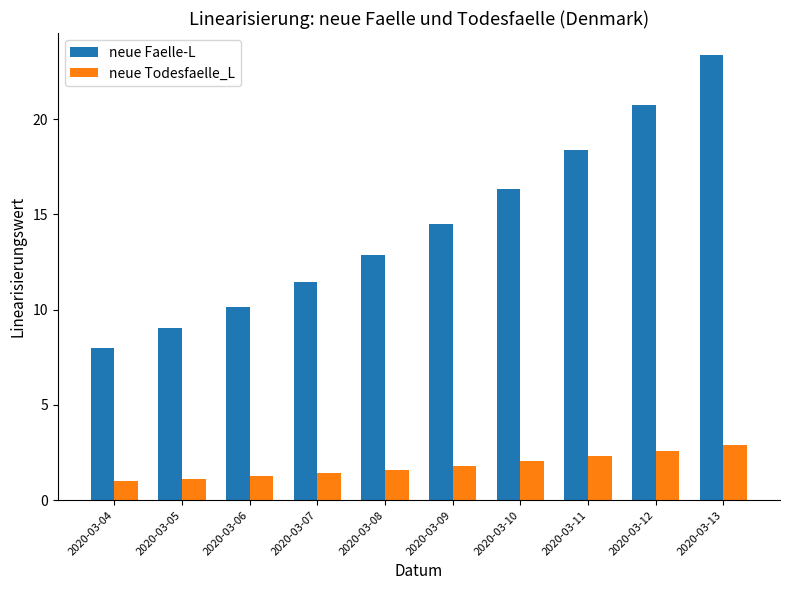

Reading left to right, transcribe all the data shown in this chart.

neue Faelle-L: 2020-03-04=8.0	2020-03-05=9.0	2020-03-06=10.1	2020-03-07=11.4	2020-03-08=12.9	2020-03-09=14.5	2020-03-10=16.3	2020-03-11=18.4	2020-03-12=20.7	2020-03-13=23.3
neue Todesfaelle_L: 2020-03-04=1.0	2020-03-05=1.1	2020-03-06=1.3	2020-03-07=1.4	2020-03-08=1.6	2020-03-09=1.8	2020-03-10=2.0	2020-03-11=2.3	2020-03-12=2.6	2020-03-13=2.9